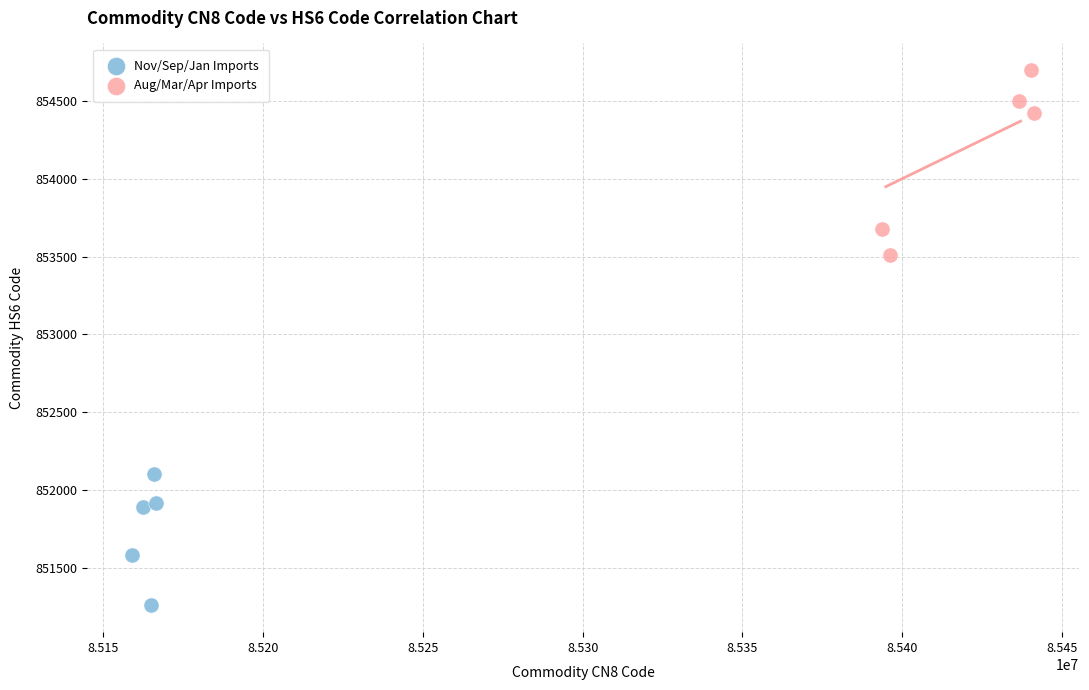

Which series contains the lowest Y value?

Nov/Sep/Jan Imports